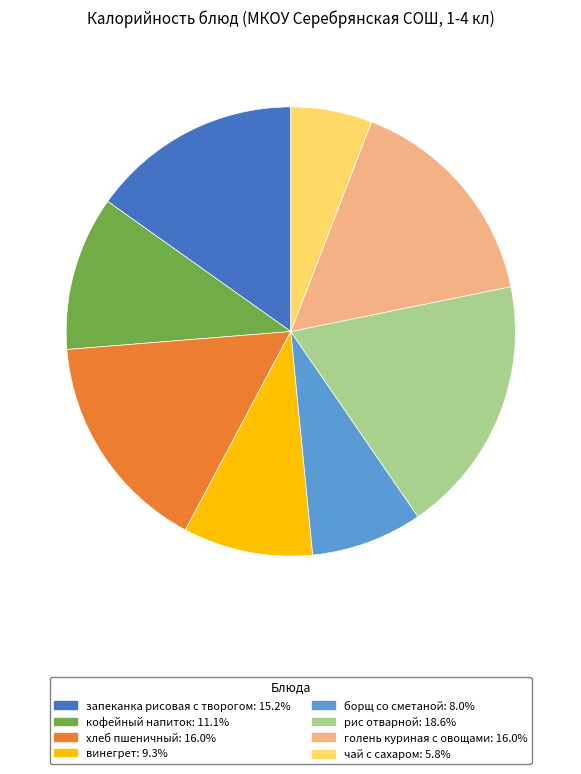

Is there a majority slice in this chart?

No